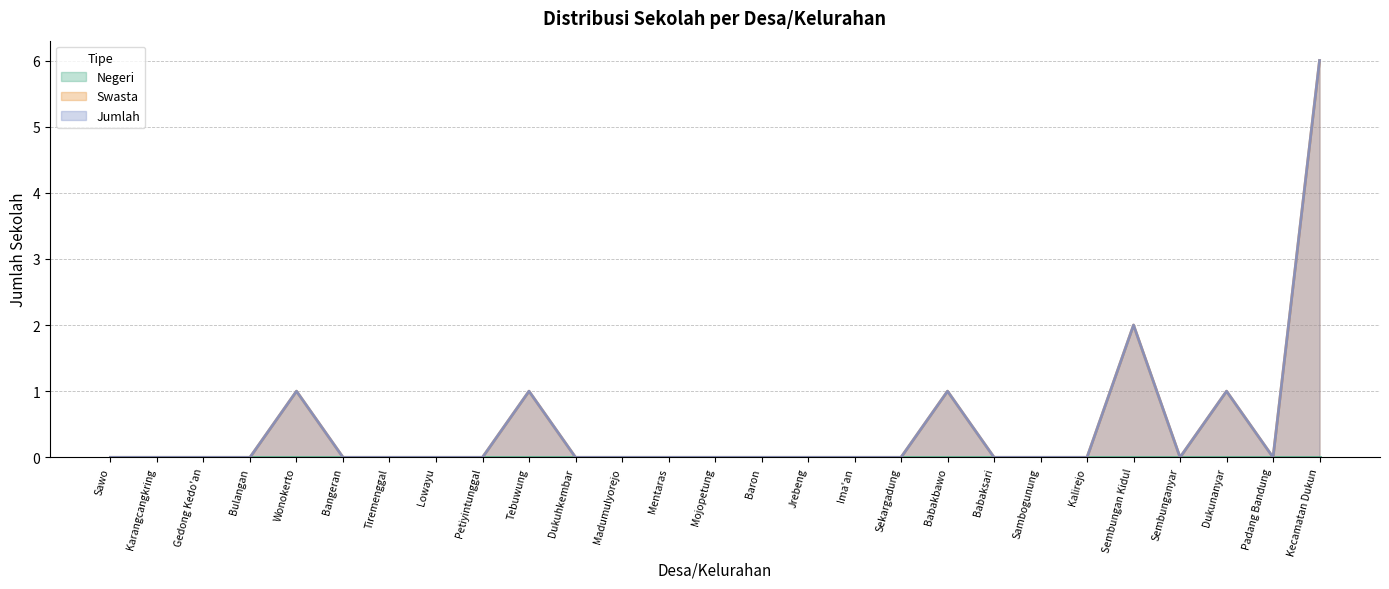

Is the value of Swasta at Babaksari greater than the value of Jumlah at Sembungan Kidul?

No